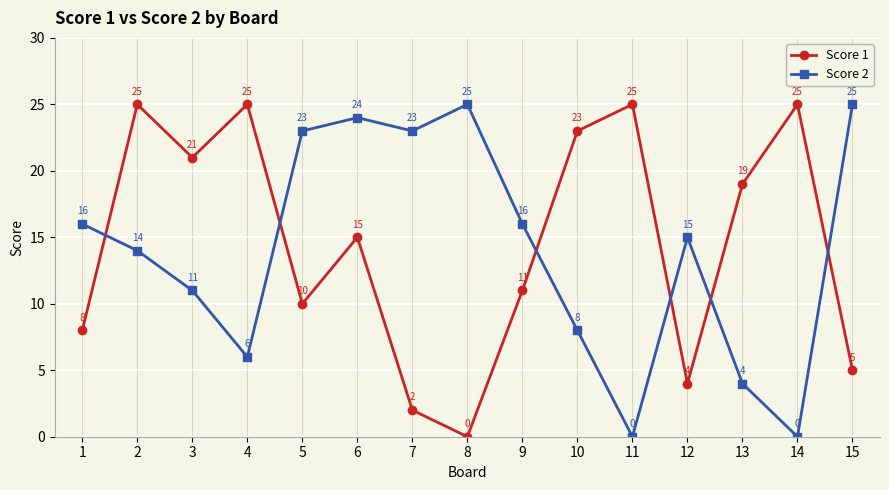

The value of Score 1 at 5 is 10. True or false?

True